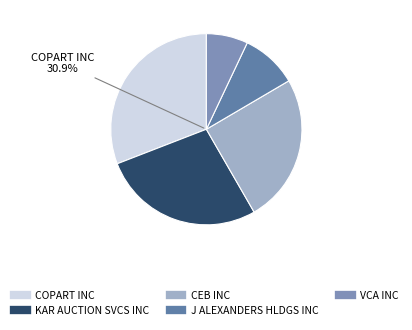

True or false: VCA INC accounts for 1% of the total.

False